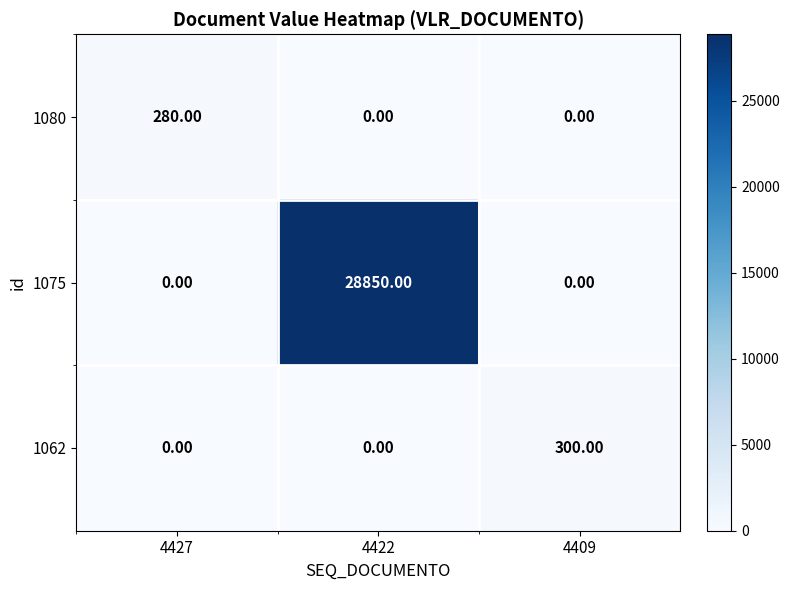

At which category is the sum across all series the highest?

4422